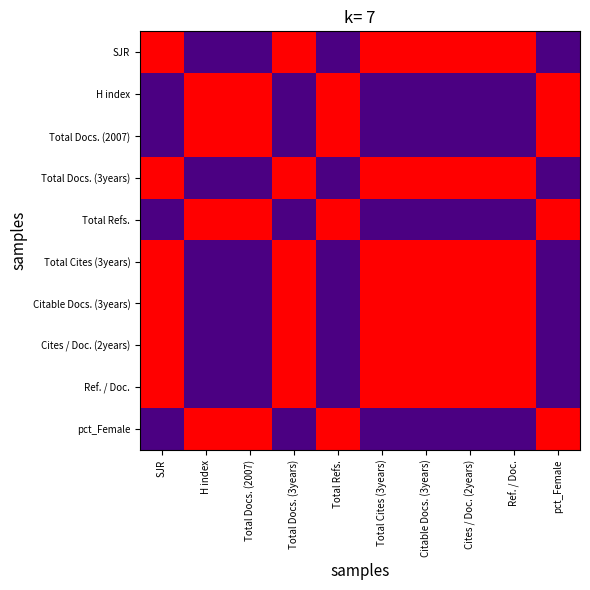

Which has a higher value, Cites / Doc. (2years) or Total Cites (3years)?

Cites / Doc. (2years)